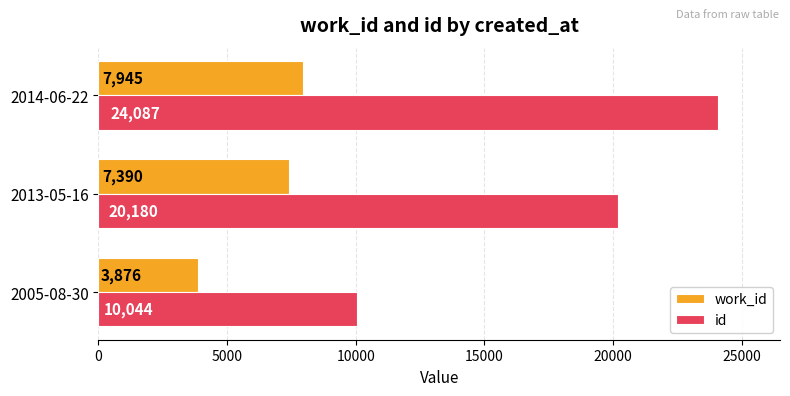

What is the maximum value shown in the chart?

24087